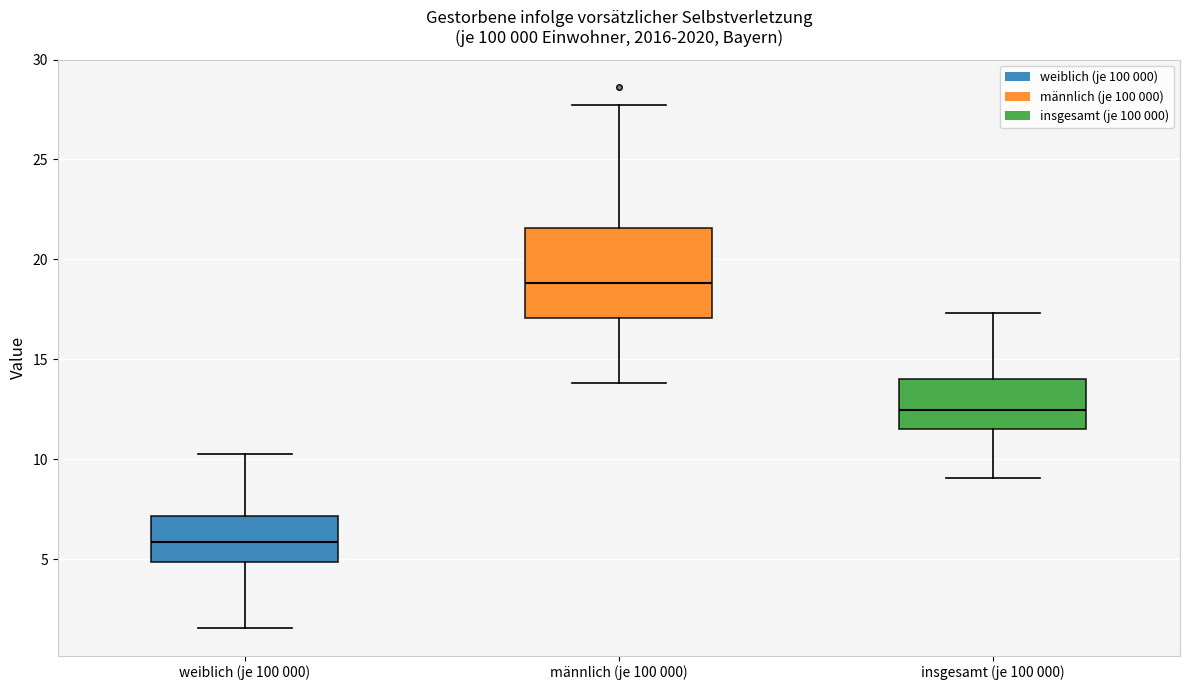

Comparing the boxes themselves (not the whiskers), which one is the tallest?

männlich (je 100 000)